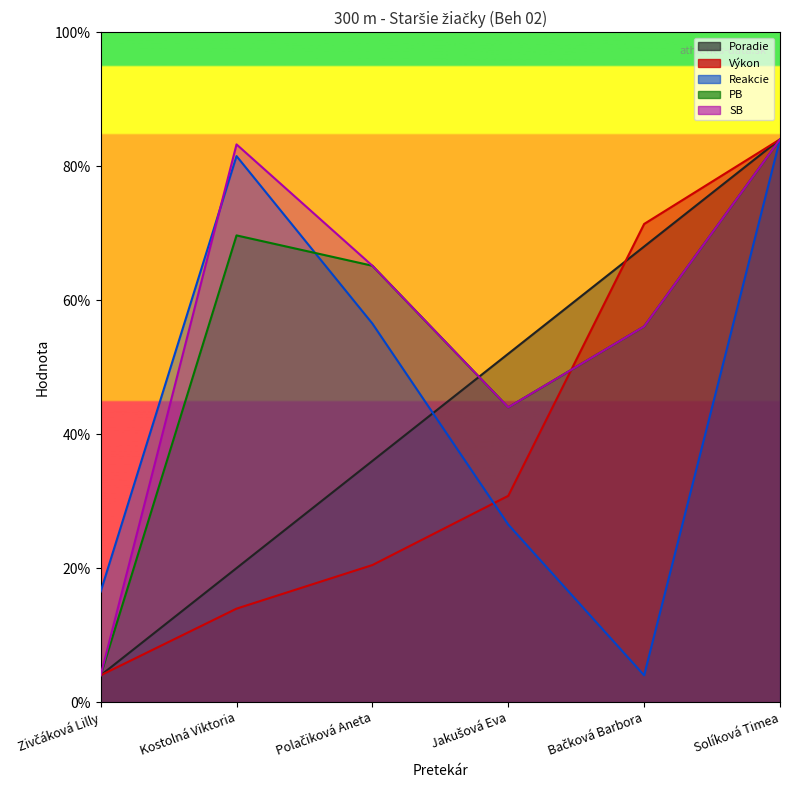

Reading right to left, list all the values displayed in this chart.

Poradie: Solíková Timea=42.0	Bačková Barbora=34.0	Jakušová Eva=26.0	Polačiková Aneta=18.0	Kostolná Viktoria=10.0	Zivčáková Lilly=2.0
Výkon: Solíková Timea=42.0	Bačková Barbora=35.7	Jakušová Eva=15.4	Polačiková Aneta=10.2	Kostolná Viktoria=7.0	Zivčáková Lilly=2.0
Reakcie: Solíková Timea=42.0	Bačková Barbora=2.0	Jakušová Eva=13.3	Polačiková Aneta=28.3	Kostolná Viktoria=40.8	Zivčáková Lilly=8.3
PB: Solíková Timea=42.0	Bačková Barbora=28.0	Jakušová Eva=22.0	Polačiková Aneta=32.6	Kostolná Viktoria=34.8	Zivčáková Lilly=2.0
SB: Solíková Timea=42.0	Bačková Barbora=28.0	Jakušová Eva=22.0	Polačiková Aneta=32.6	Kostolná Viktoria=41.6	Zivčáková Lilly=2.0